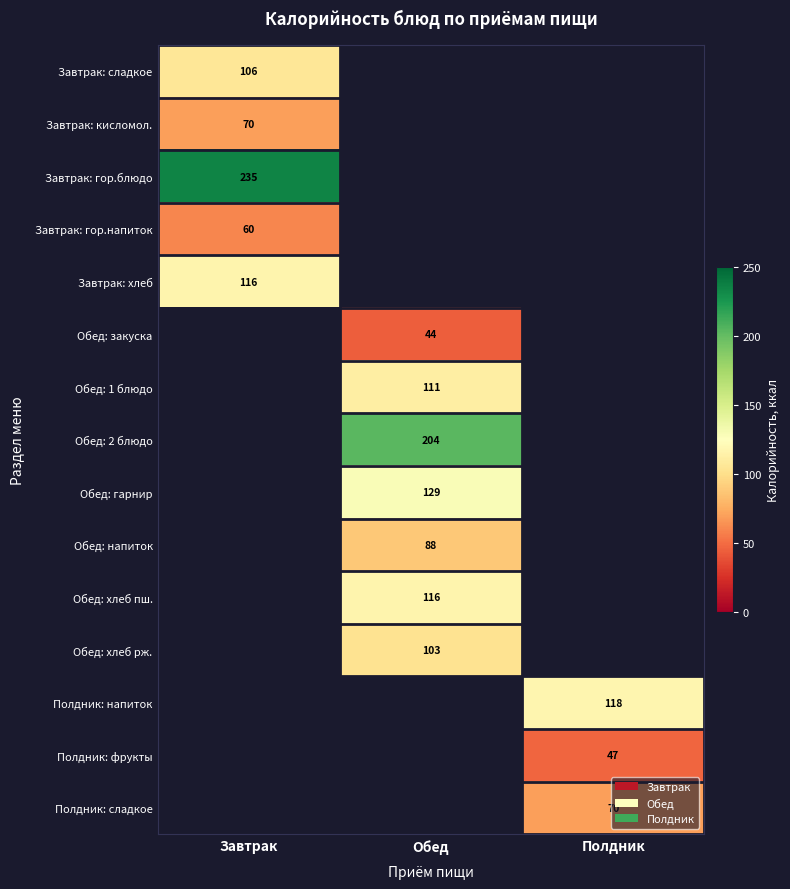

At how many categories does at least one series exceed 194?

2